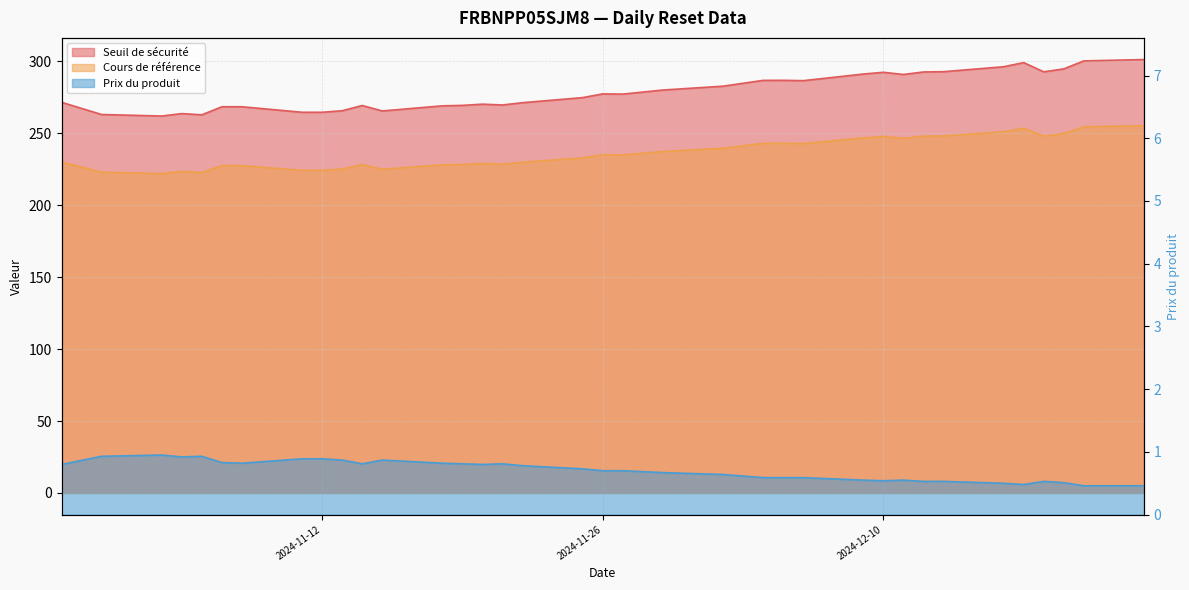

True or false: Seuil de sécurité and Cours de référence cross at least once.

False